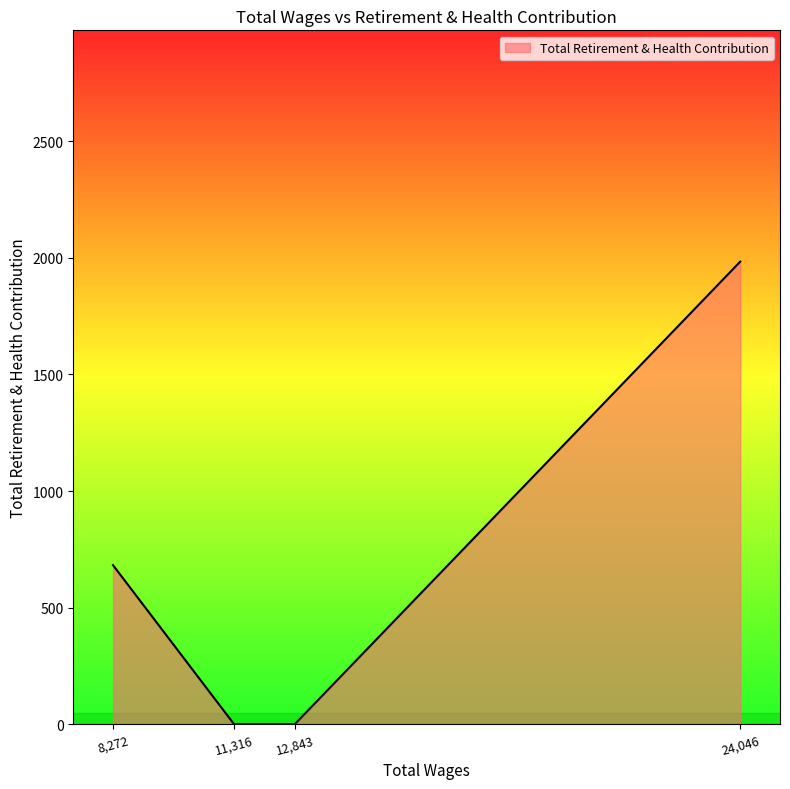

Reading left to right, list all the values displayed in this chart.

682	0	0	1984